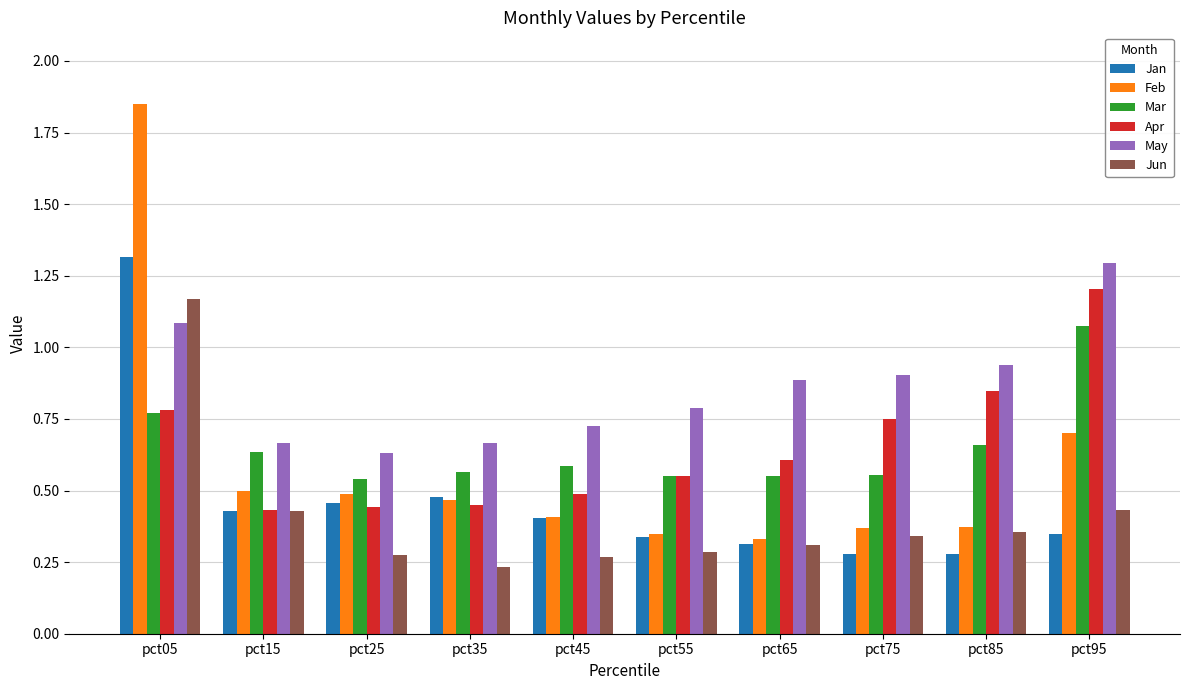

What is the sum of all Feb values?

5.8